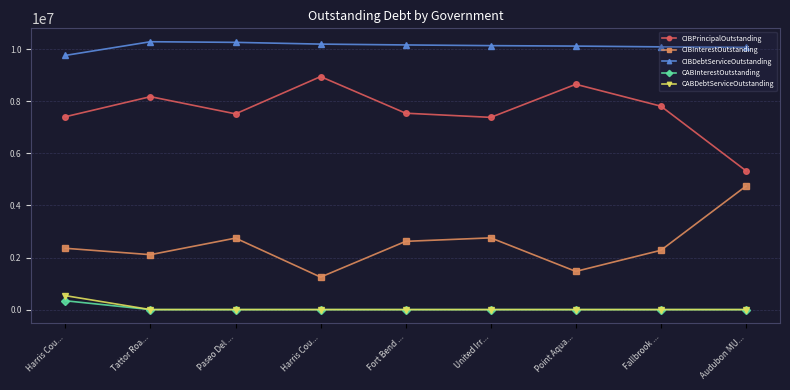

What are all the series names shown in the legend?

CIBPrincipalOutstanding, CIBInterestOutstanding, CIBDebtServiceOutstanding, CABInterestOutstanding, CABDebtServiceOutstanding